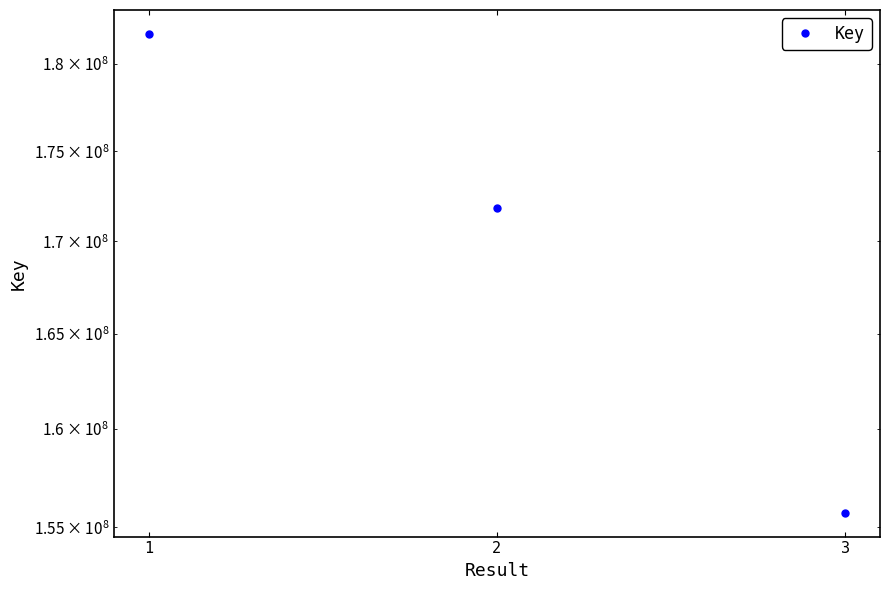

True or false: the data shows 171854708 at 2.

True